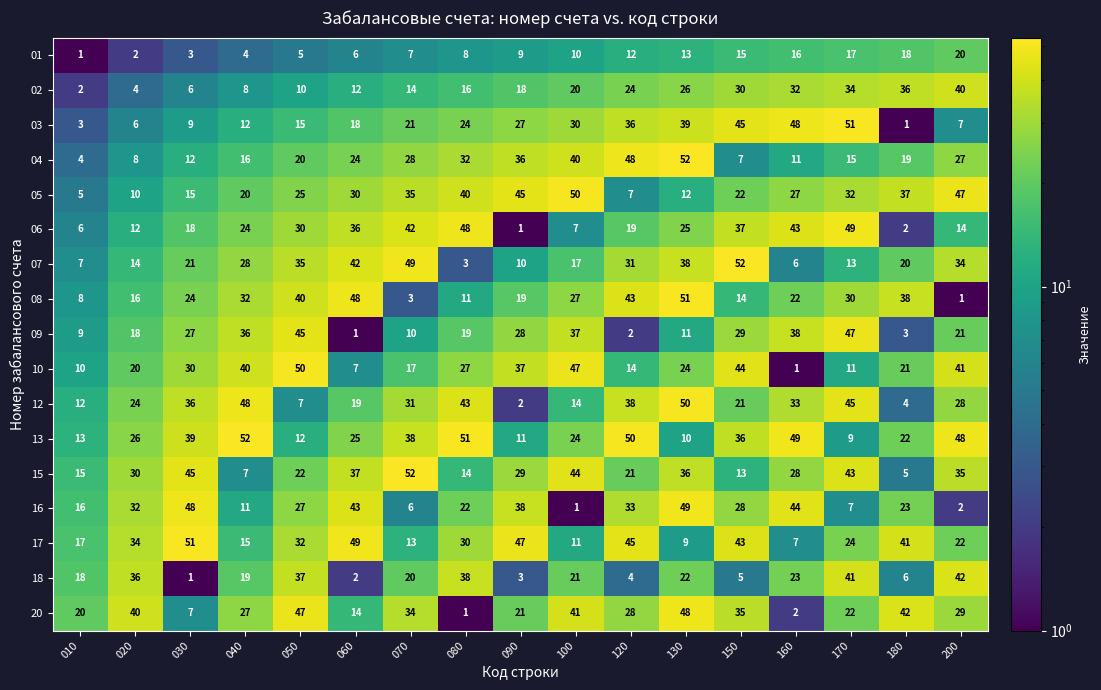

Between 020 and 130, which series saw the biggest shift?

04